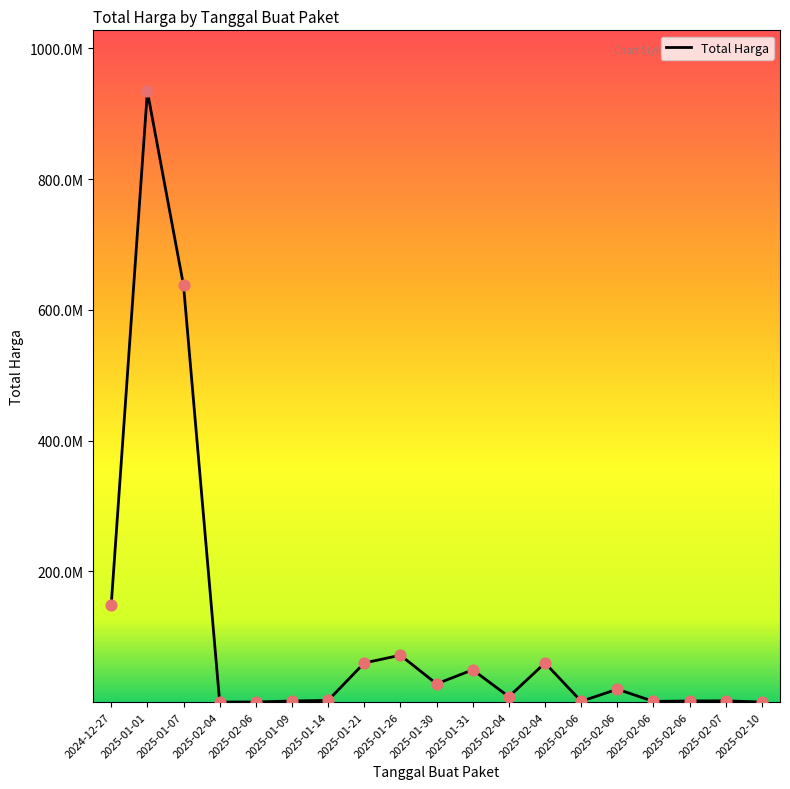

What is the change in value from 2025-01-31 to 2025-02-04?

+10500000